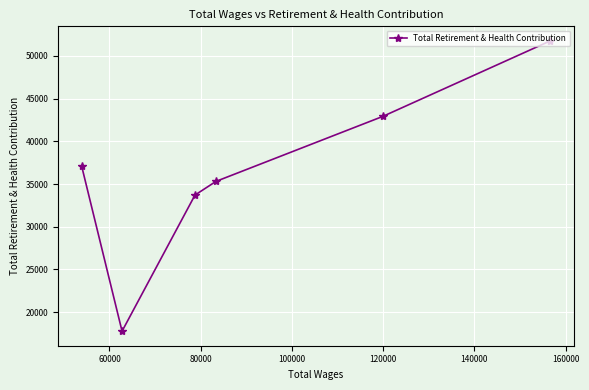

What is the difference between the maximum and minimum values?

33987